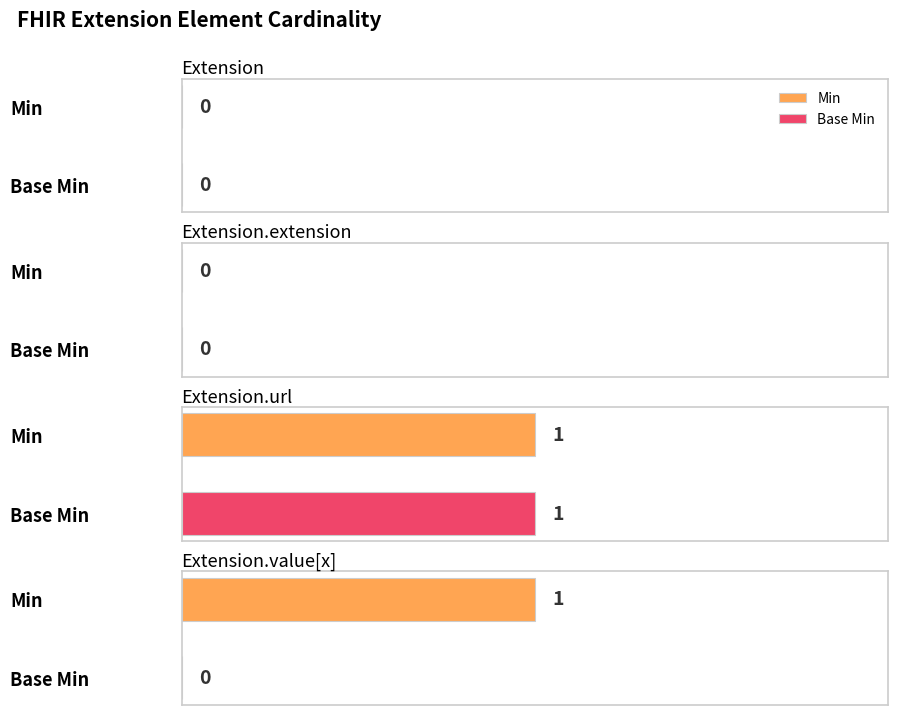

List the labels in order of Base Min value, smallest first.

Extension, Extension.extension, Extension.value[x], Extension.url